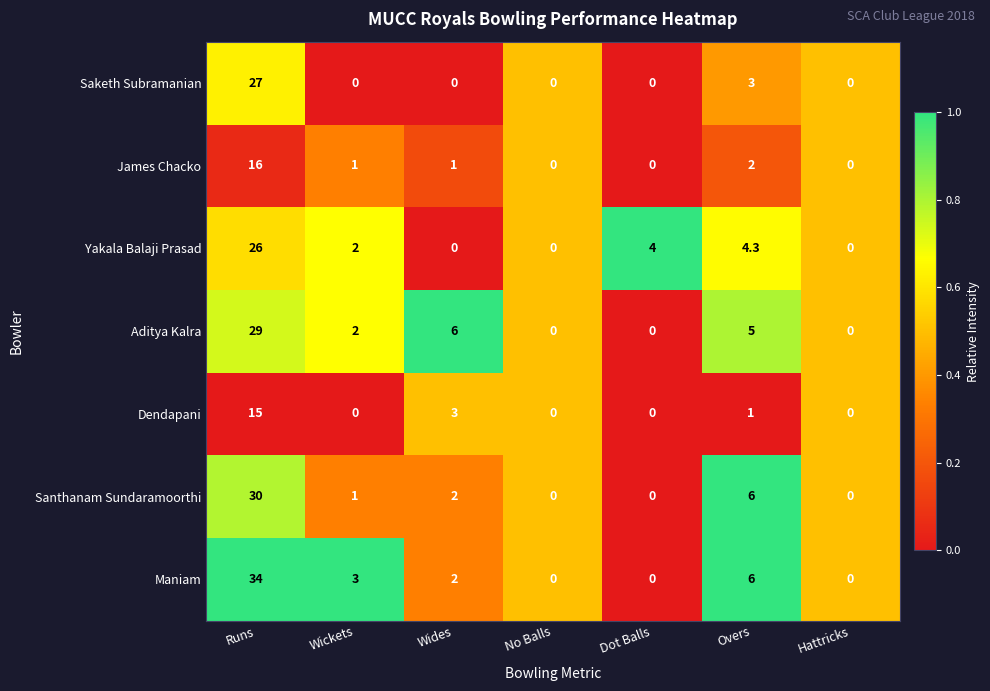

The value of Santhanam Sundaramoorthi at Dot Balls is -13.3. True or false?

False